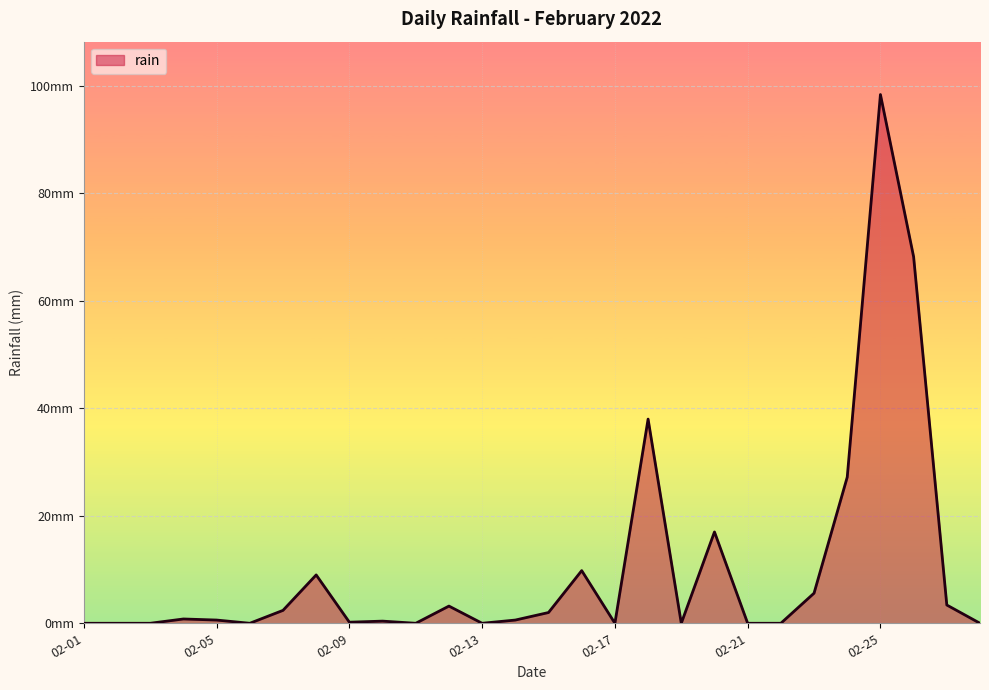

Does the chart display data point markers on the line(s)?

No